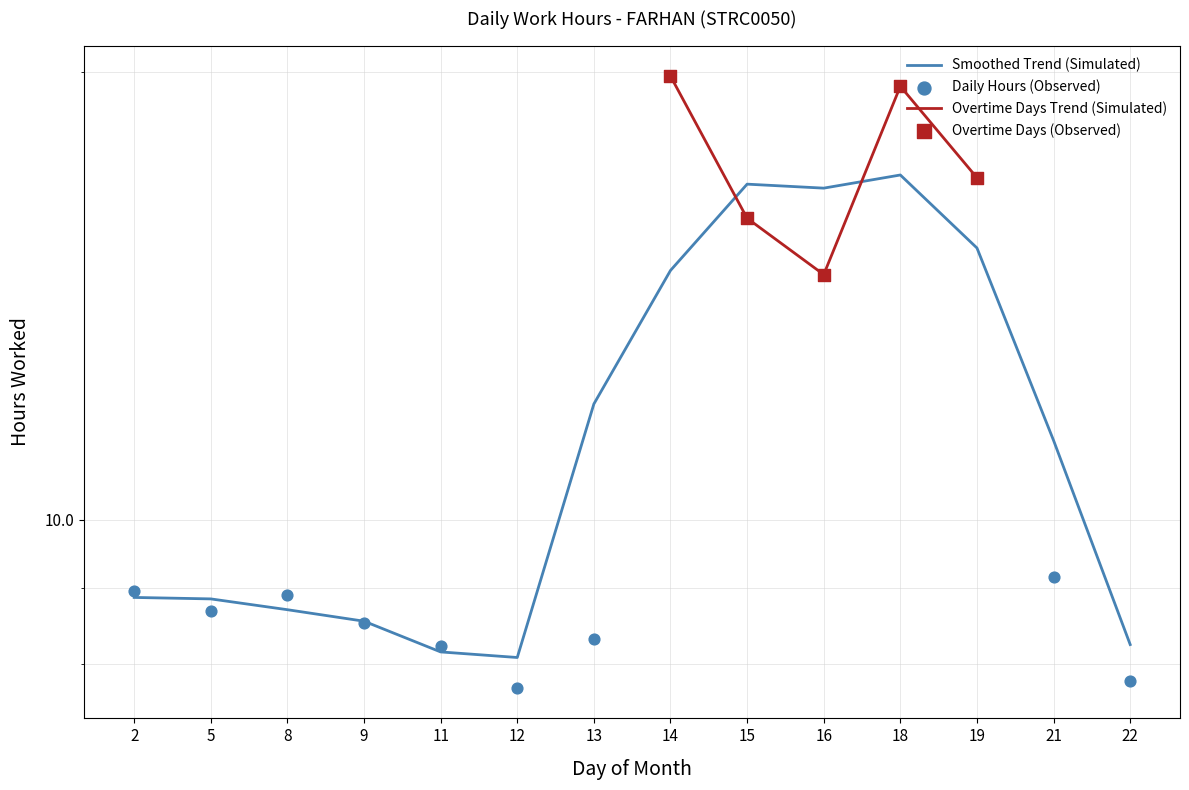

Between 16 and 15, which is larger?

15